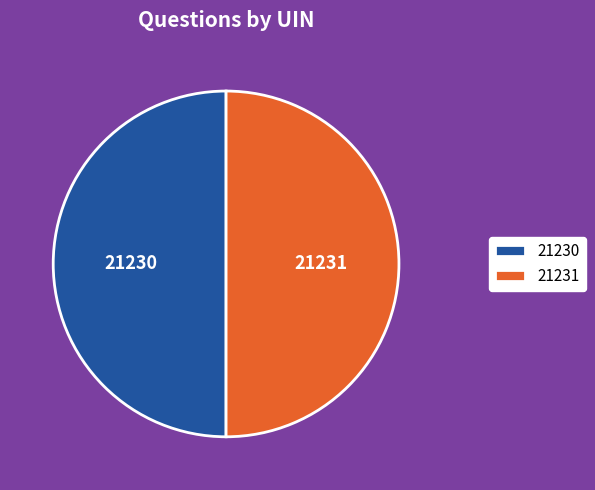

Is it true that 21231 is 50% of the pie?

True